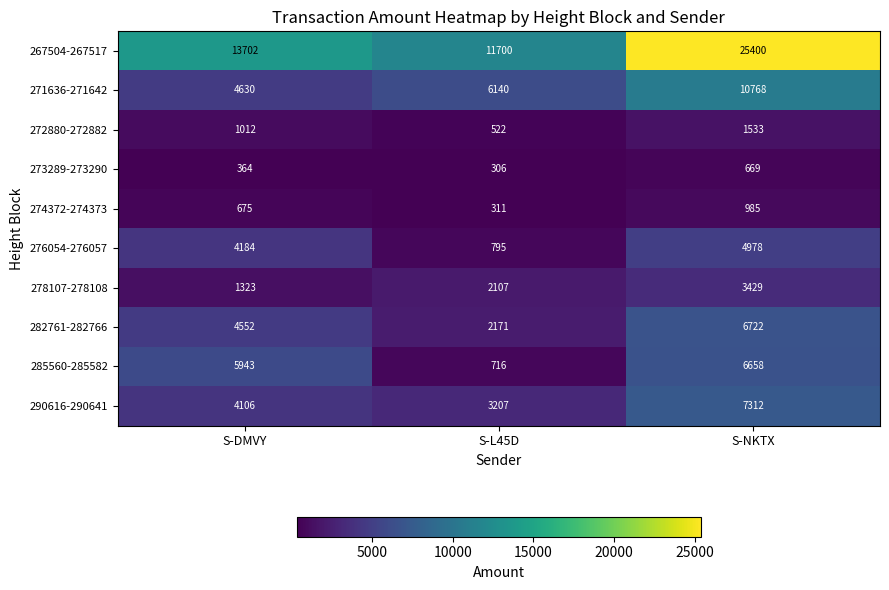

Rank the series at S-DMVY from lowest to highest value.

273289-273290, 274372-274373, 272880-272882, 278107-278108, 290616-290641, 276054-276057, 282761-282766, 271636-271642, 285560-285582, 267504-267517